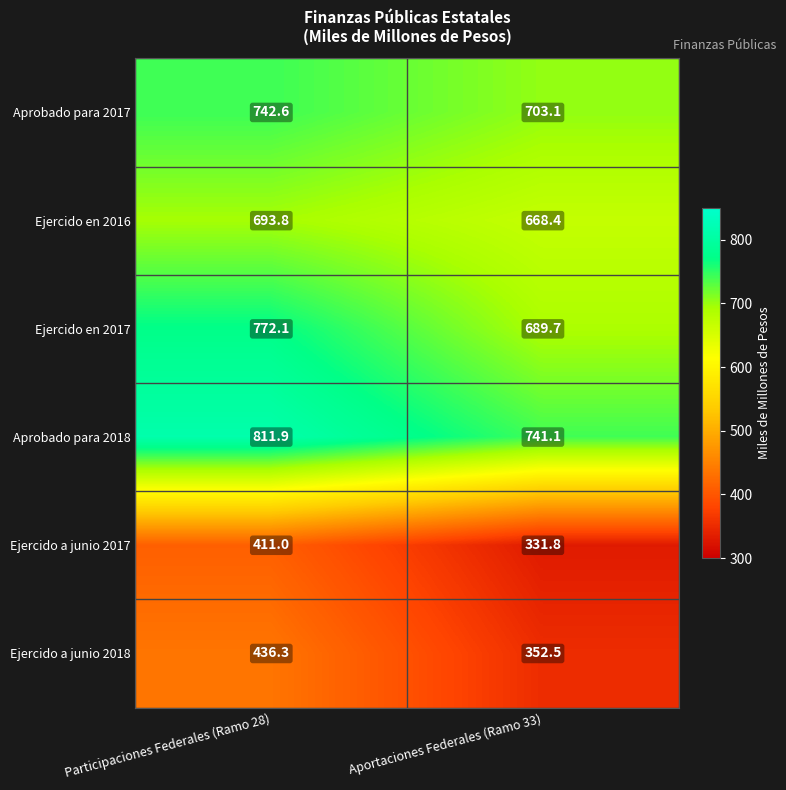

The value of Ejercido a junio 2018 at Aportaciones Federales (Ramo 33) is 352.5. True or false?

True